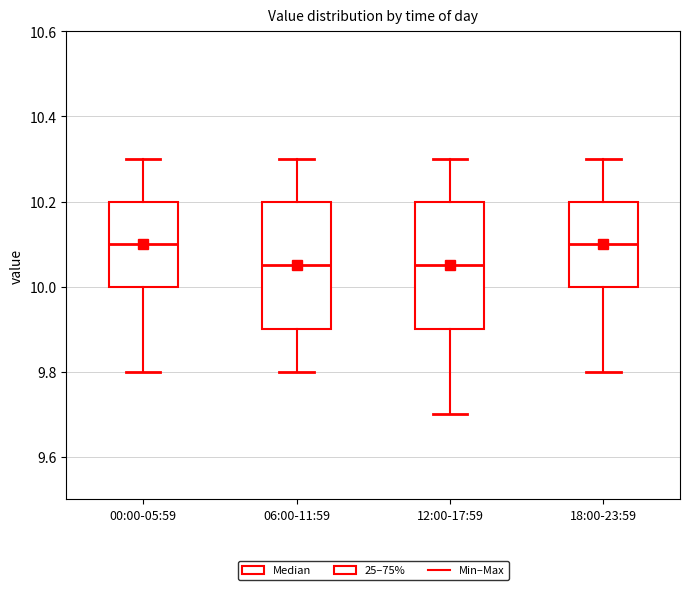

Where does the upper whisker of the box for 00:00-05:59 end on the y-axis? The values are not printed on the chart, so give them approximately, as read against the axis.

10.30